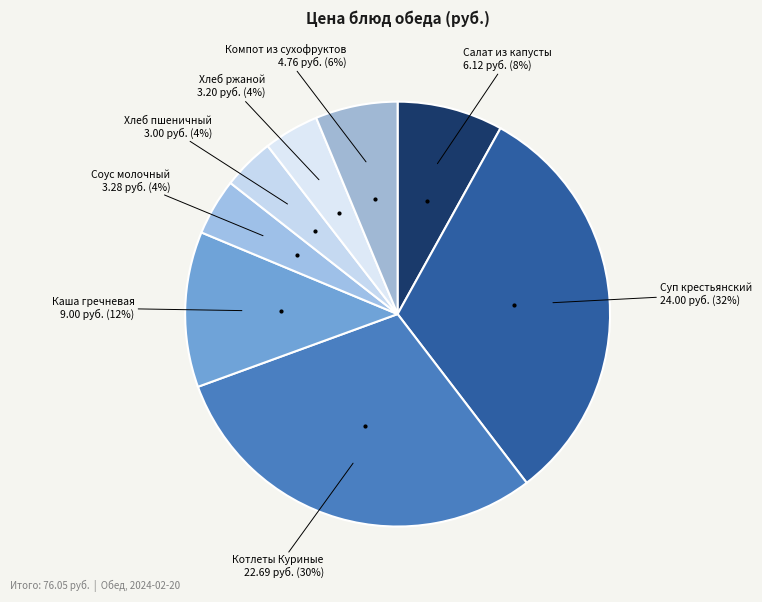

To the nearest percent, what is the difference between the largest and smallest slice percentages?

28%